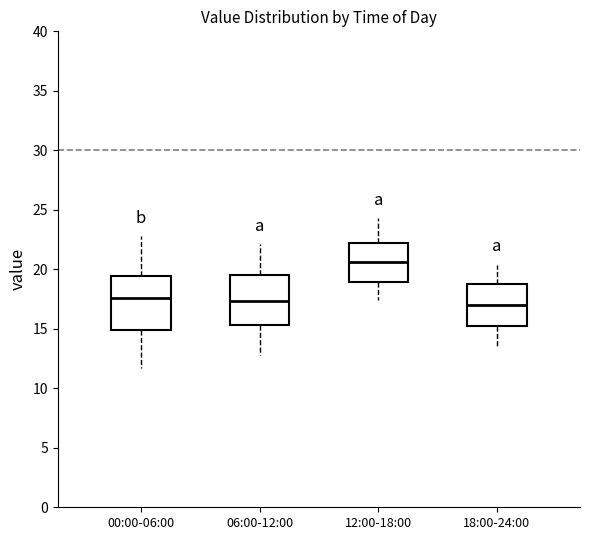

Where is the upper edge of the box for 12:00-18:00 on the y-axis? The values are not printed on the chart, so give them approximately, as read against the axis.

22.5